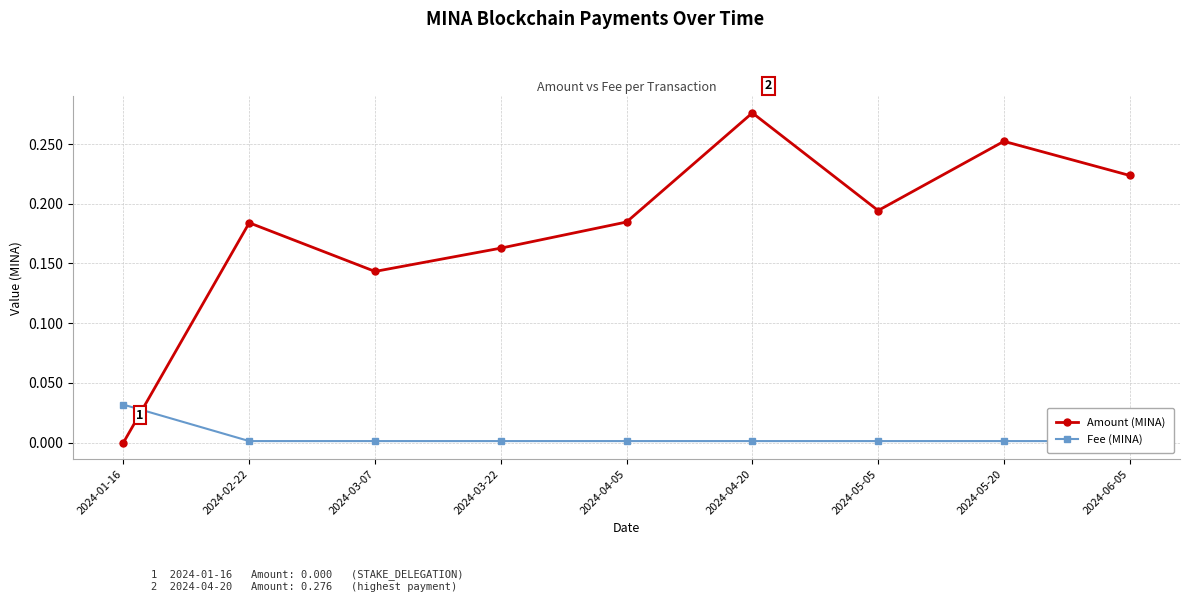

Rank the categories by Amount (MINA) value from lowest to highest.

2024-01-16, 2024-03-07, 2024-03-22, 2024-02-22, 2024-04-05, 2024-05-05, 2024-06-05, 2024-05-20, 2024-04-20